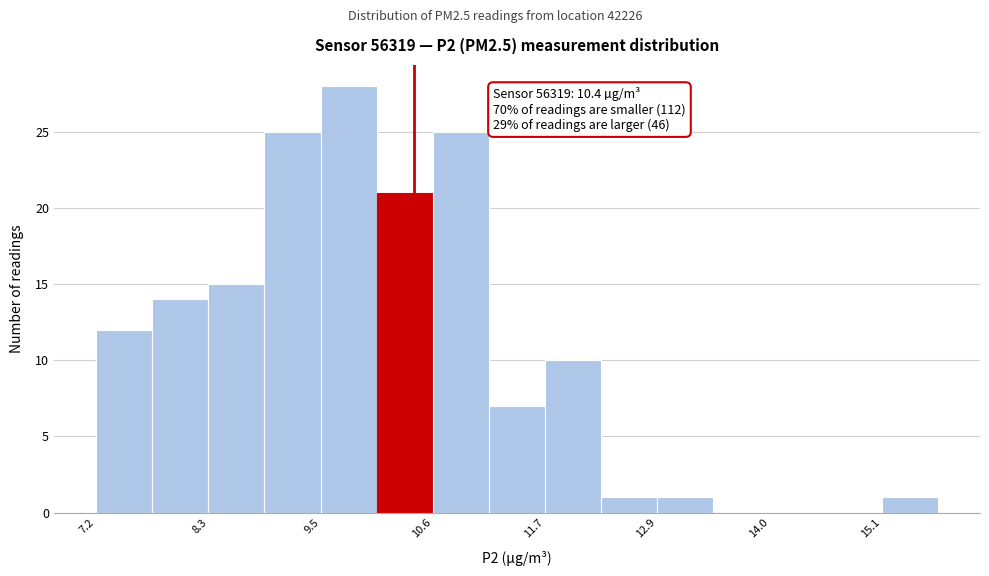

Around what value on the x-axis is the tallest bar? Give the approximate position of its centre, as read against the axis.

9.8